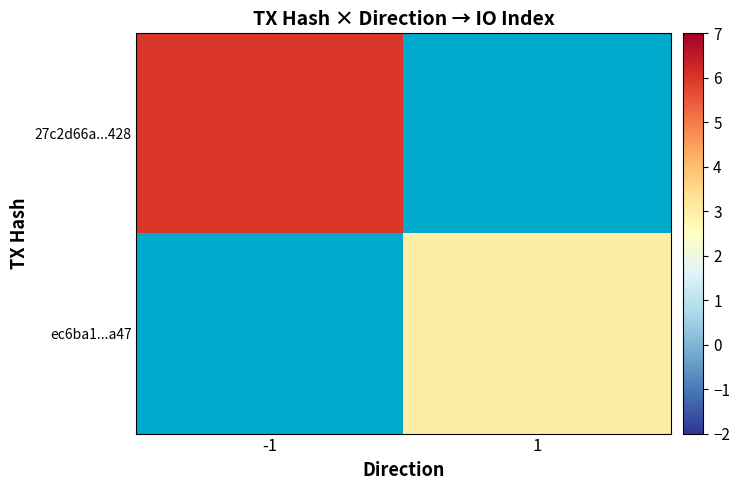

Rank the series by their maximum value, from highest to lowest.

27c2d66a...428, ec6ba1...a47